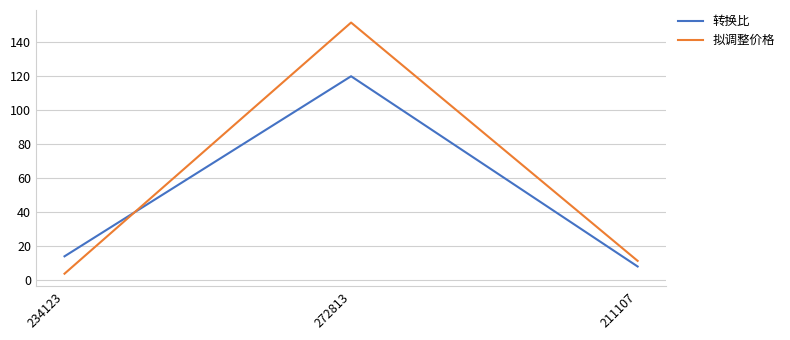

Between 234123 and 272813, which series saw the biggest shift?

拟调整价格